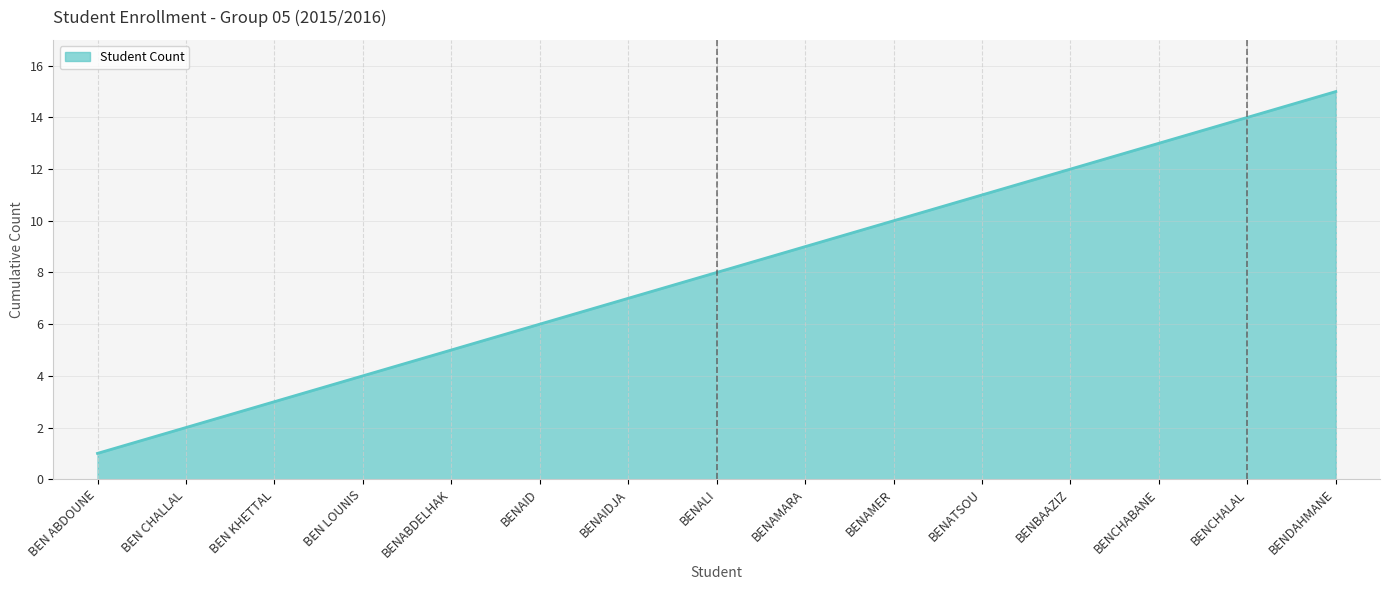

Rank the categories by value from lowest to highest.

BEN ABDOUNE, BEN CHALLAL, BEN KHETTAL, BEN LOUNIS, BENABDELHAK, BENAID, BENAIDJA, BENALI, BENAMARA, BENAMER, BENATSOU, BENBAAZIZ, BENCHABANE, BENCHALAL, BENDAHMANE